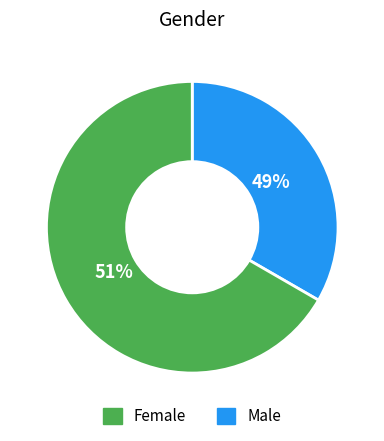

Count the number of slices in the pie.

2